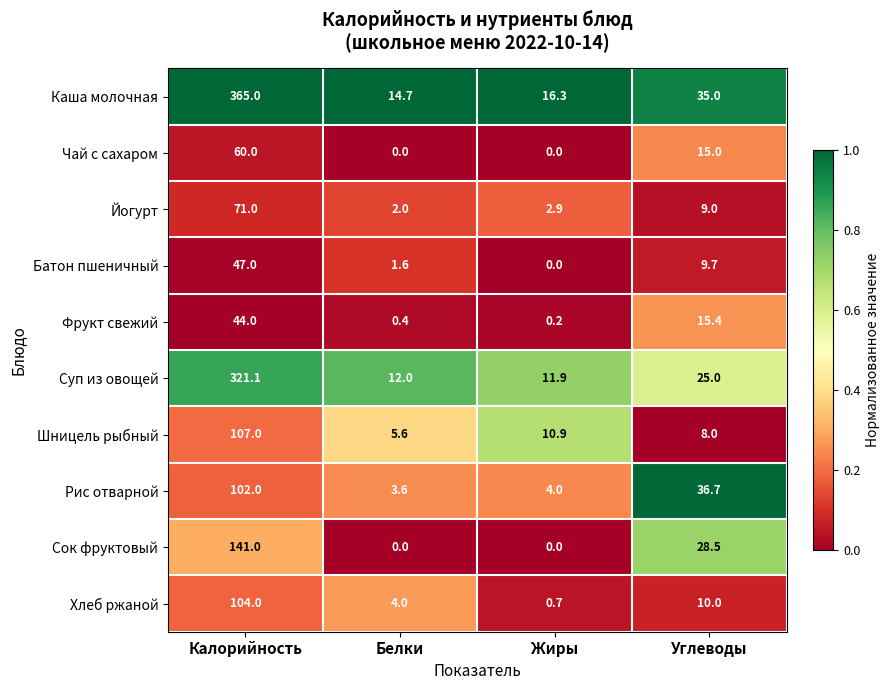

Is it true that Чай с сахаром equals 20.5 at Жиры?

False